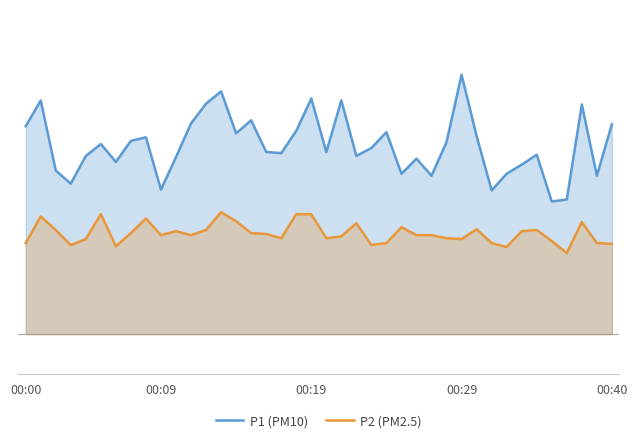

List the series in order of their overall mean, lowest first.

P2 (PM2.5), P1 (PM10)